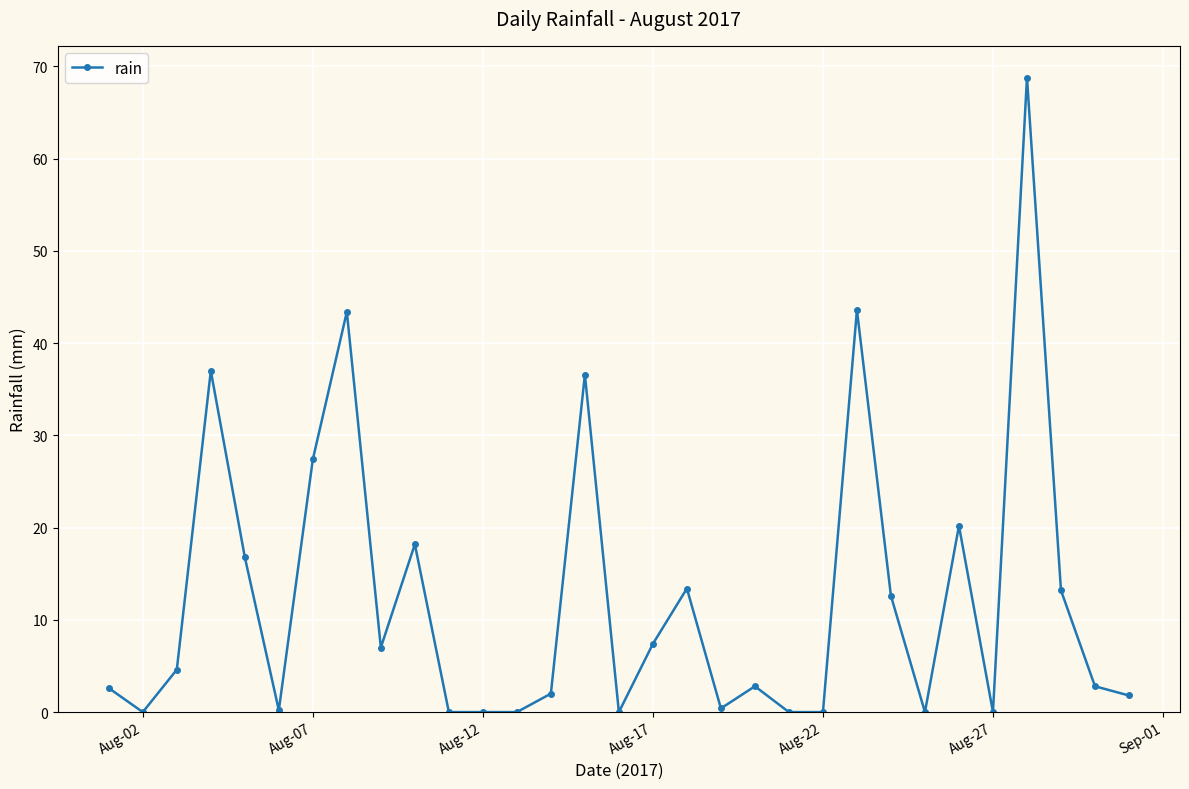

What is the value of the 17th point from the left?

7.4